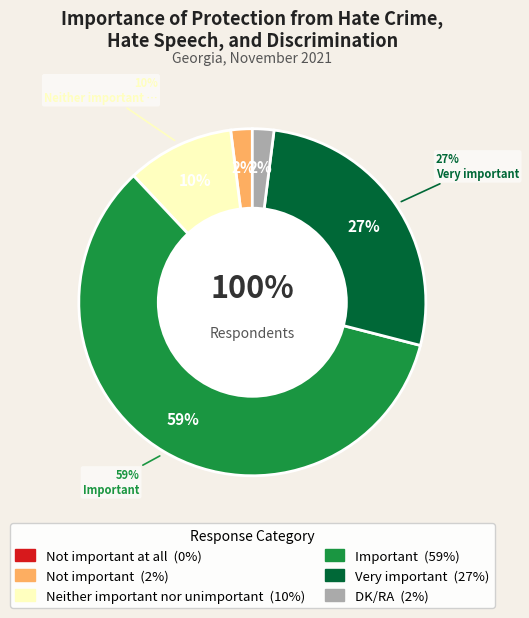

Do Important and Not important at all together represent more than half of the pie?

Yes